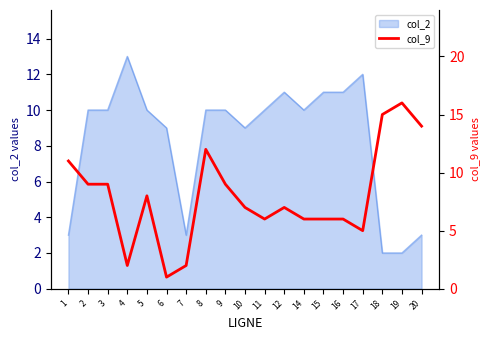

Reading left to right, what are all the values shown in this chart?

11	9	9	2	8	1	2	12	9	7	6	7	6	6	6	5	15	16	14